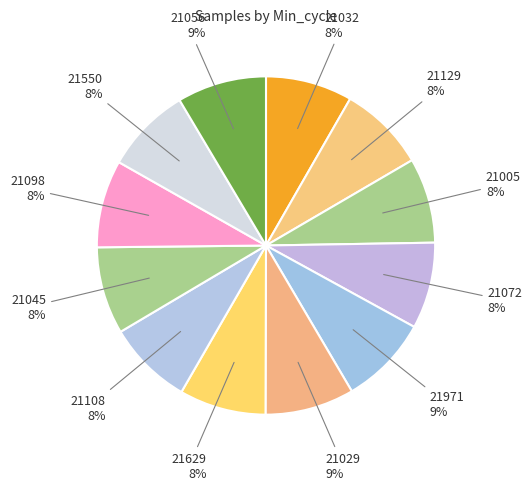

Approximately how many times larger is the value at 21108 compared to 21005?

1.0